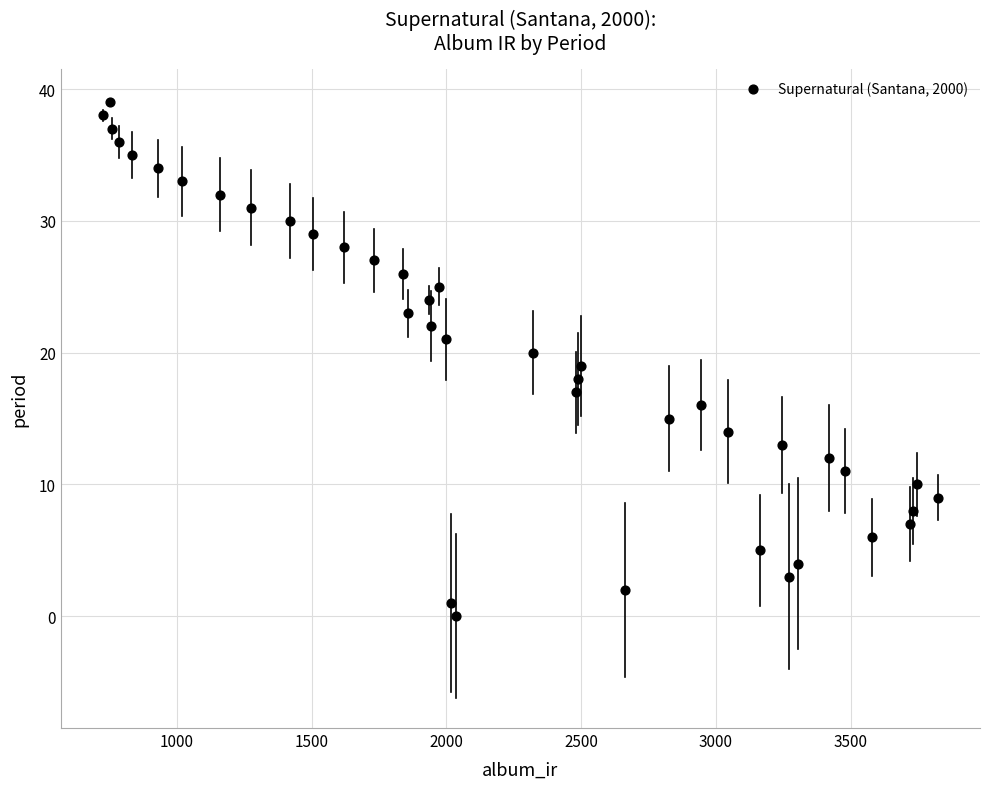

What is the range of Y values (max minus min)?

39